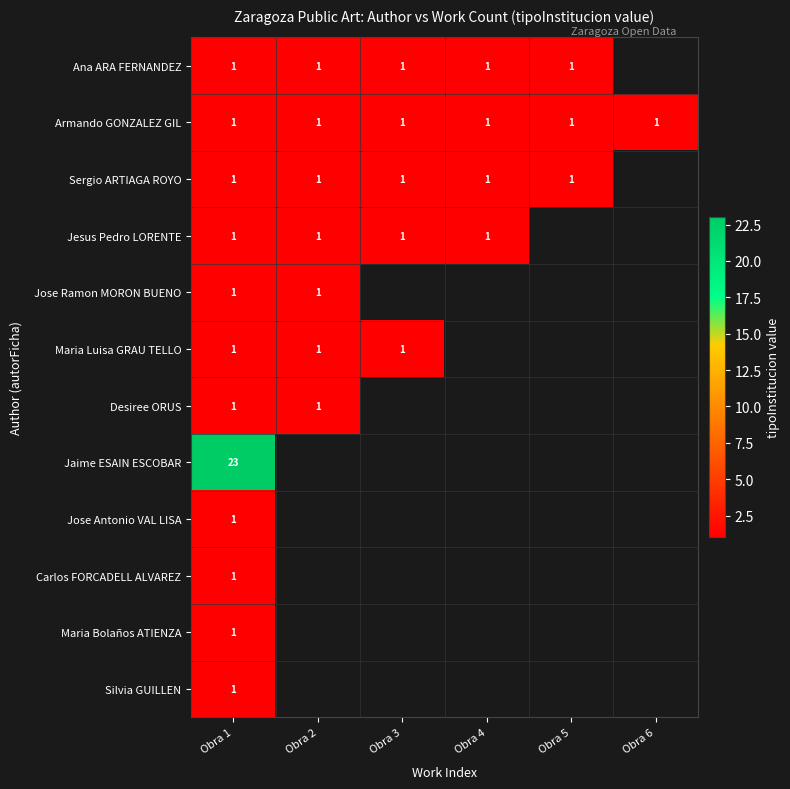

Which label corresponds to the largest value in the chart?

Obra 1